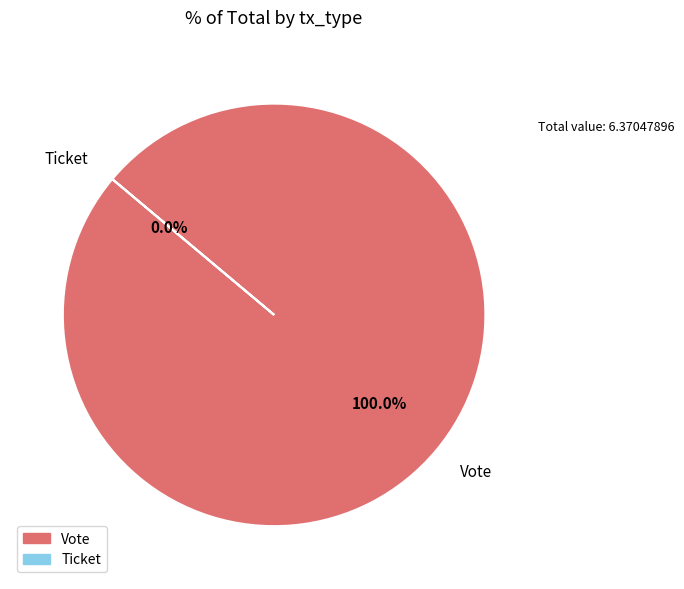

Rank the categories by value from lowest to highest.

Ticket, Vote